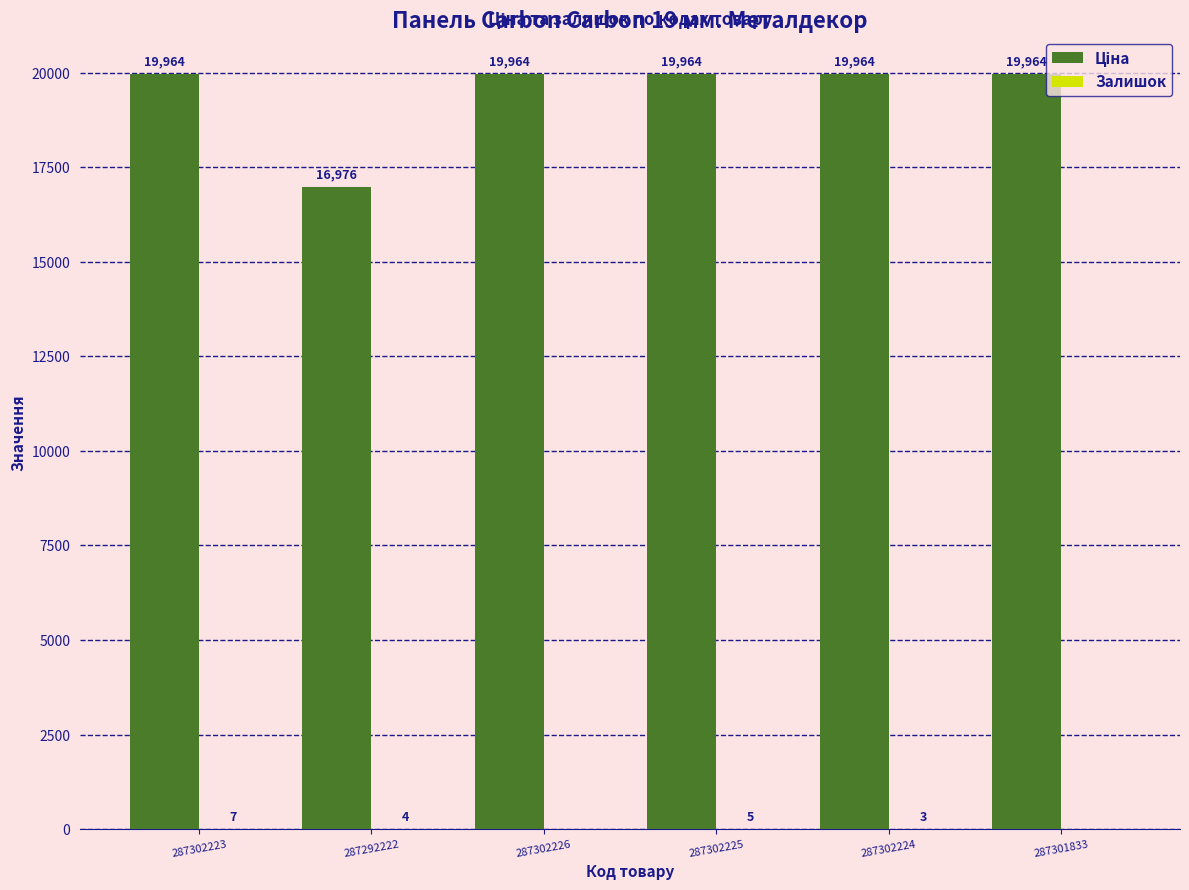

How many groups of bars are there?

6